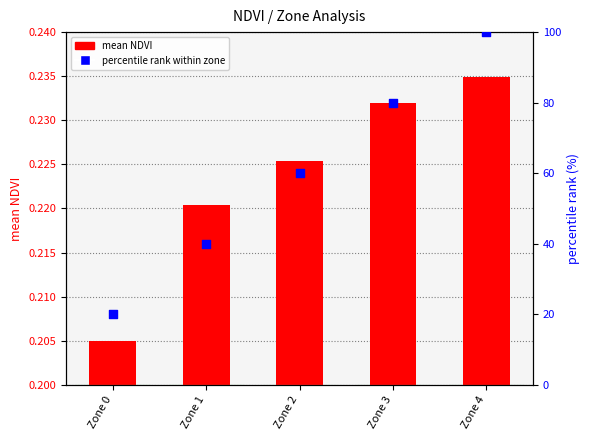

At which category is the sum across all series the highest?

Zone 4